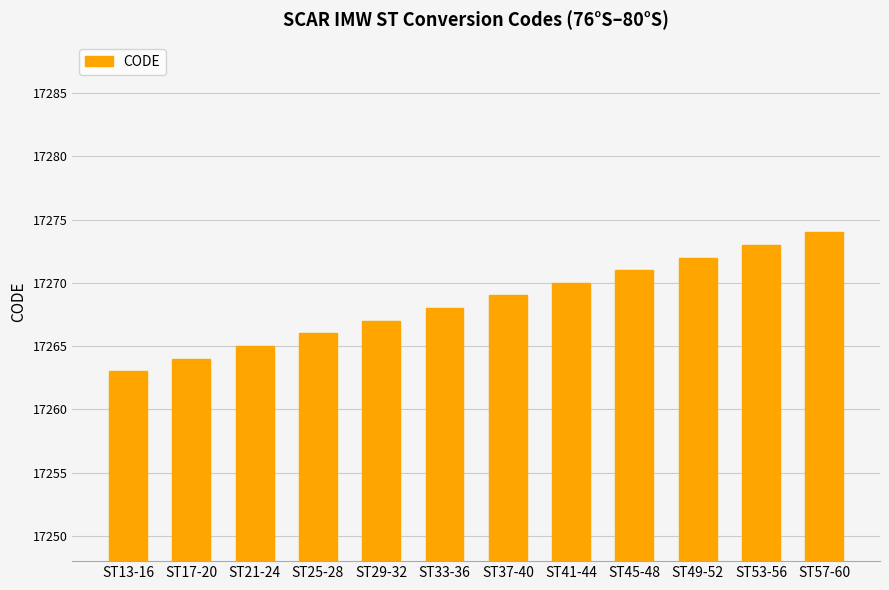

Rank the categories by value from highest to lowest.

ST57-60, ST53-56, ST49-52, ST45-48, ST41-44, ST37-40, ST33-36, ST29-32, ST25-28, ST21-24, ST17-20, ST13-16